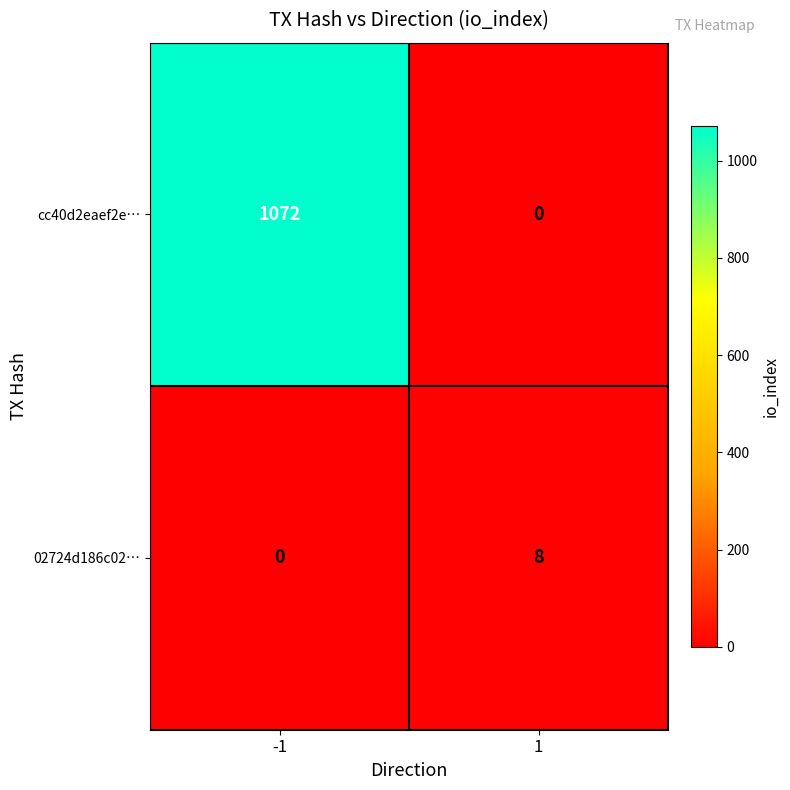

What is the maximum value shown in the chart?

1072